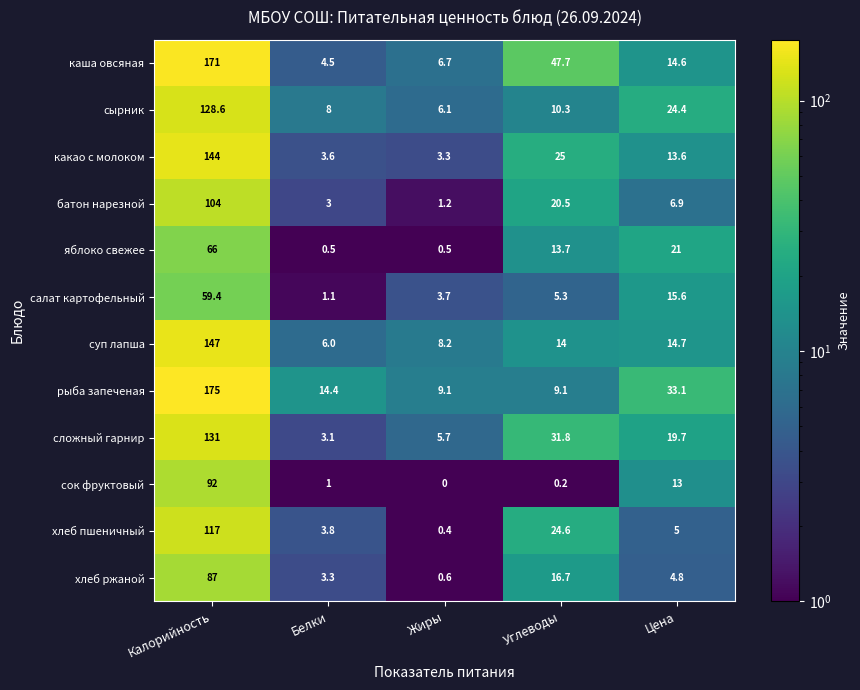

List the series in order of their peak value, highest first.

рыба запеченая, каша овсяная, суп лапша, какао с молоком, сложный гарнир, сырник, хлеб пшеничный, батон нарезной, сок фруктовый, хлеб ржаной, яблоко свежее, салат картофельный